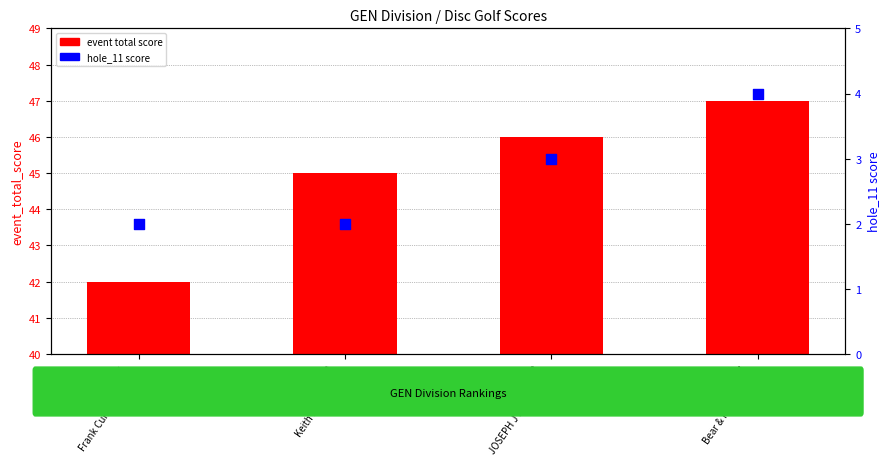

Is the value of hole_11 score at Pos 4
Bear & Mike sewell greater than the value of event total score at Pos 1
Frank Cunnane & Ha?

No